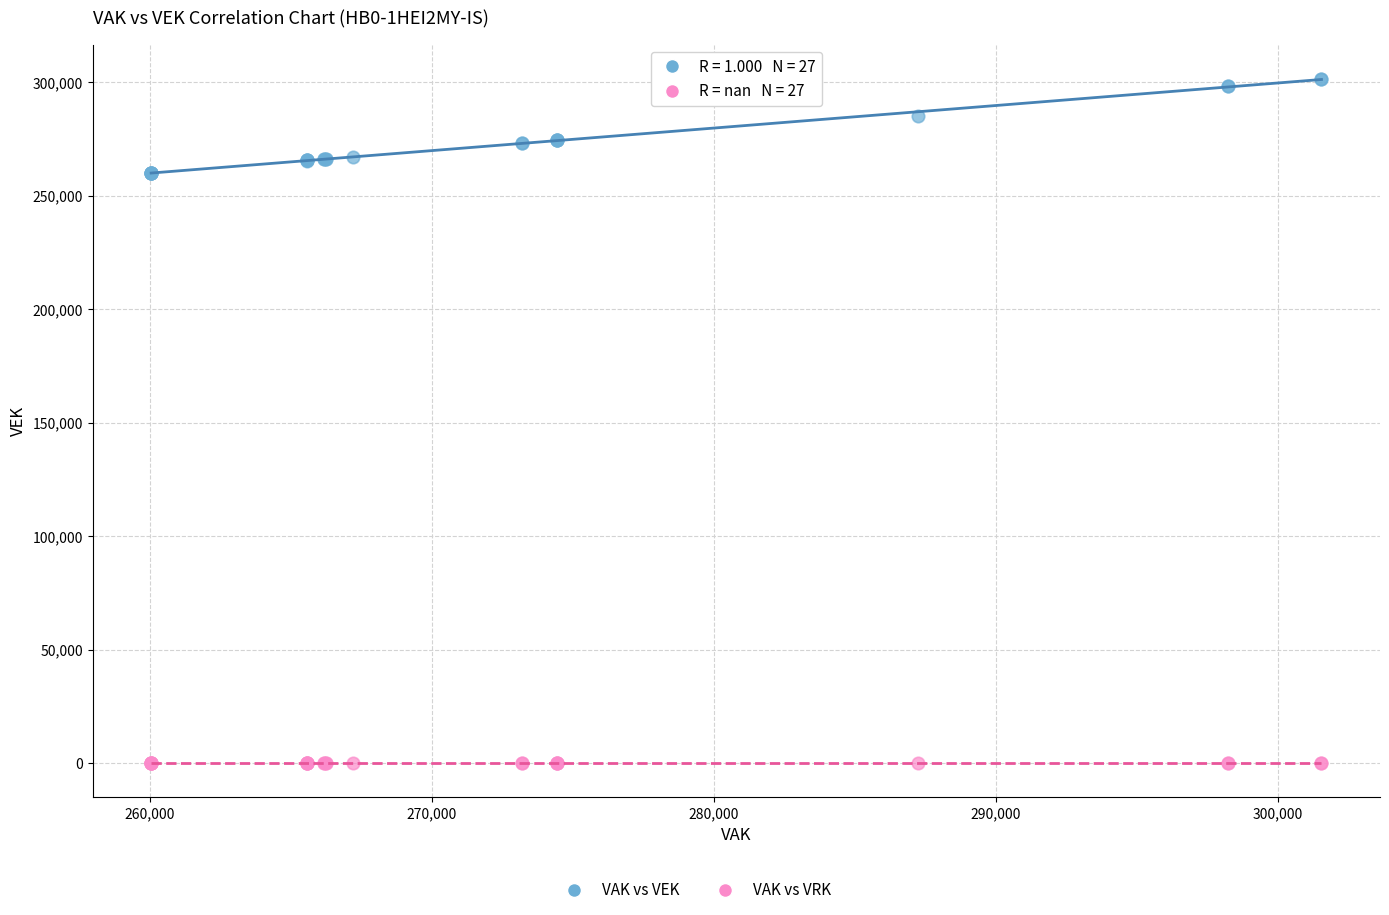

Which series reaches the maximum Y coordinate?

VAK vs VEK